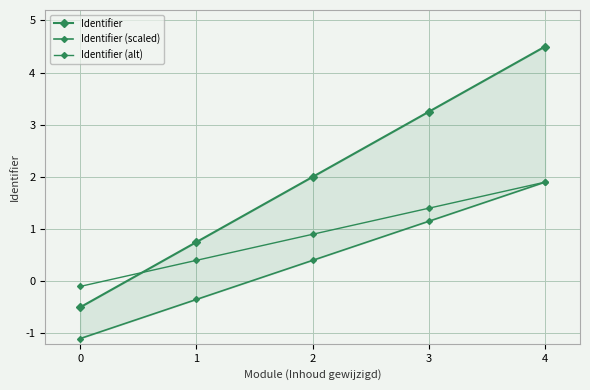

How many negative values does the Identifier (alt) series have?

1